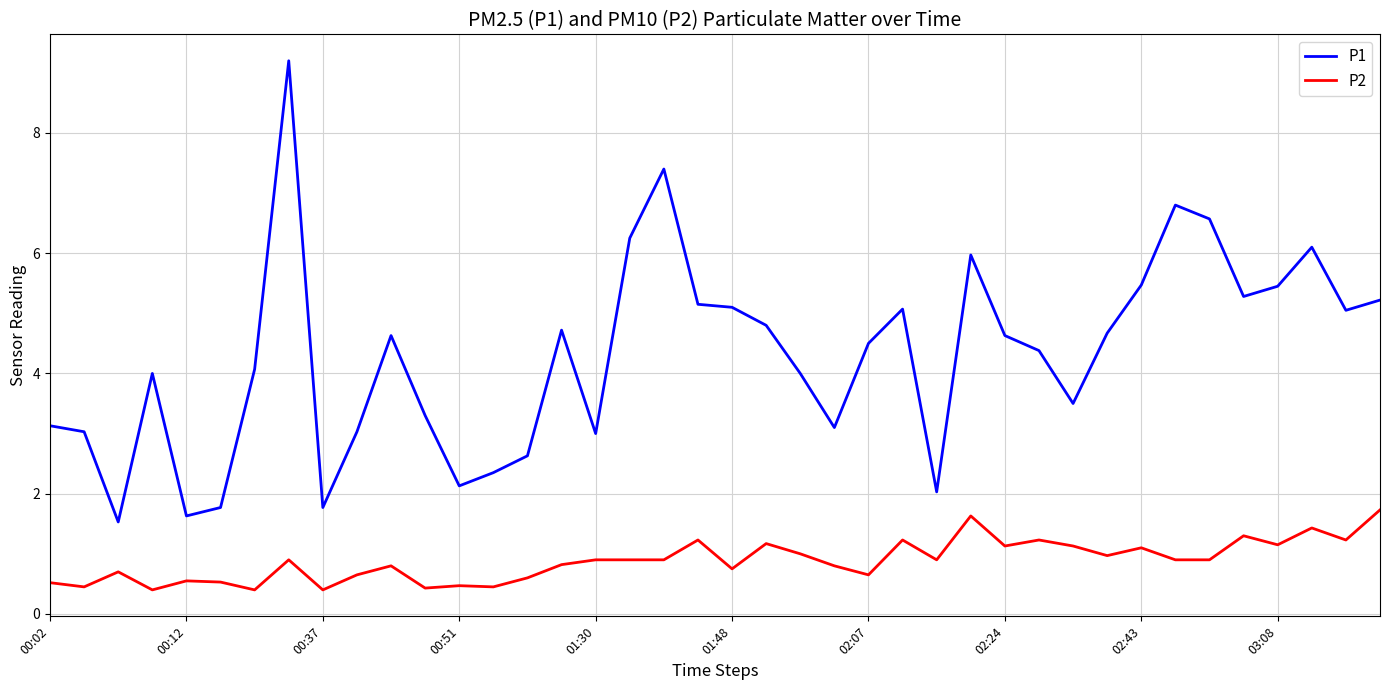

Which series has the widest spread of values?

P1